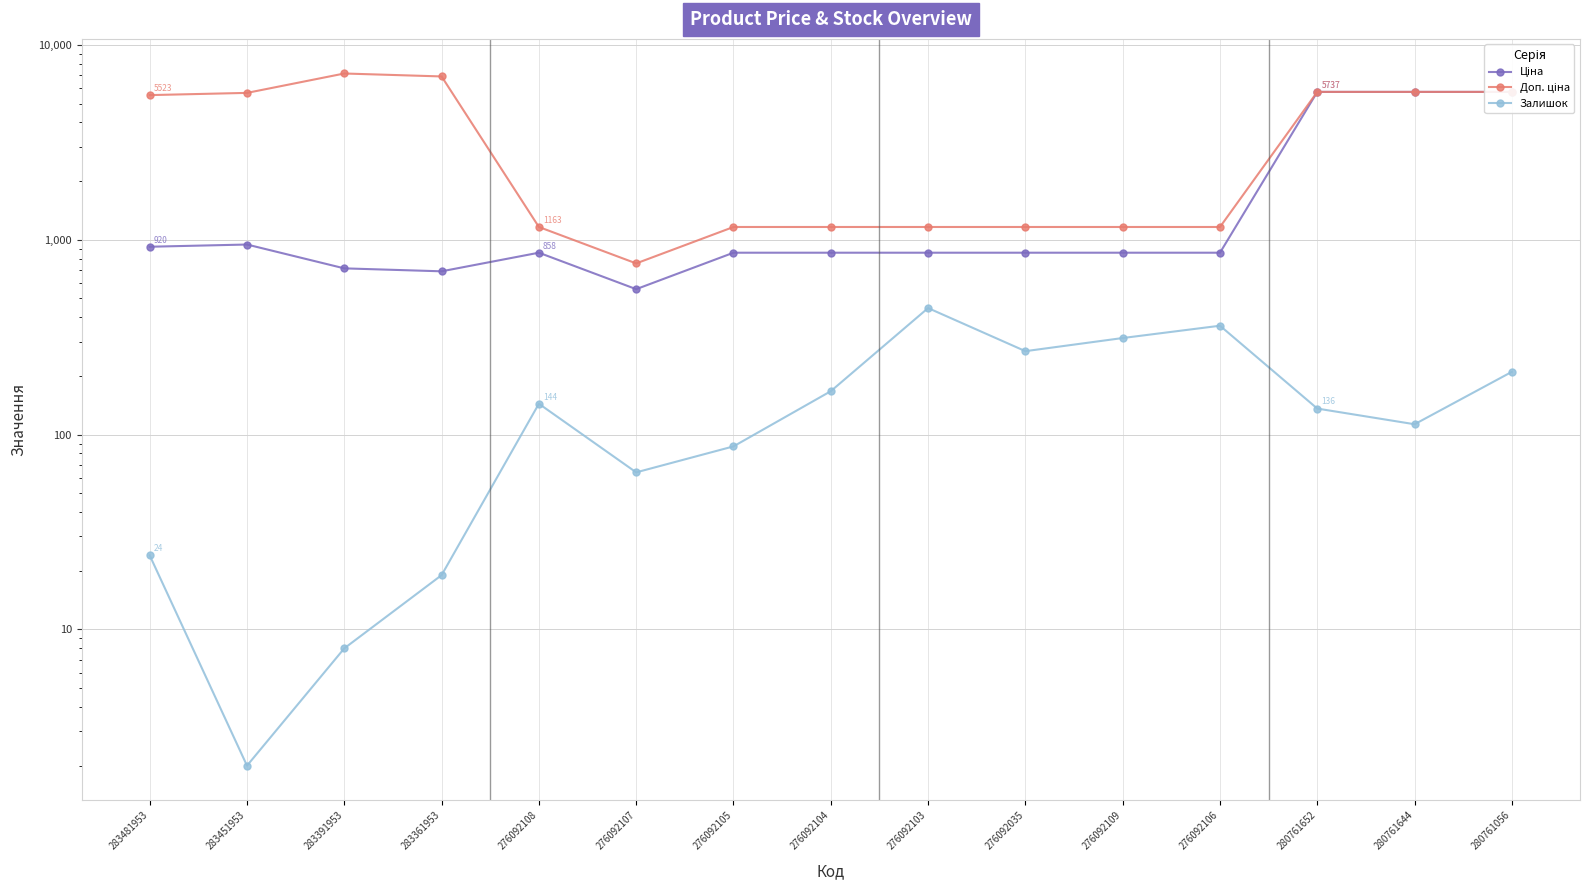

What is the label of the 3rd point from the right?

280761652